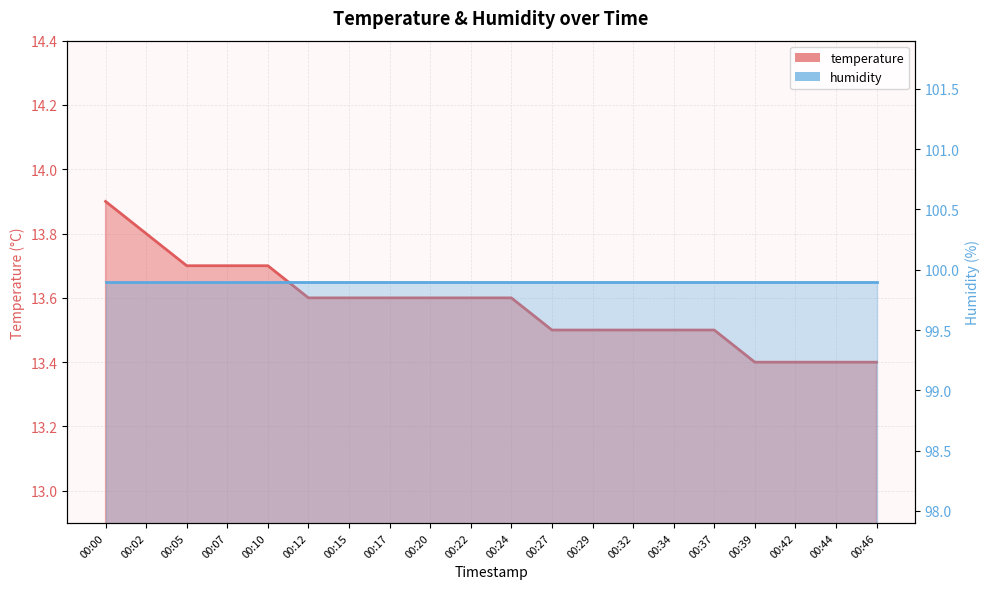

The value at 00:22 is 13.6. True or false?

True